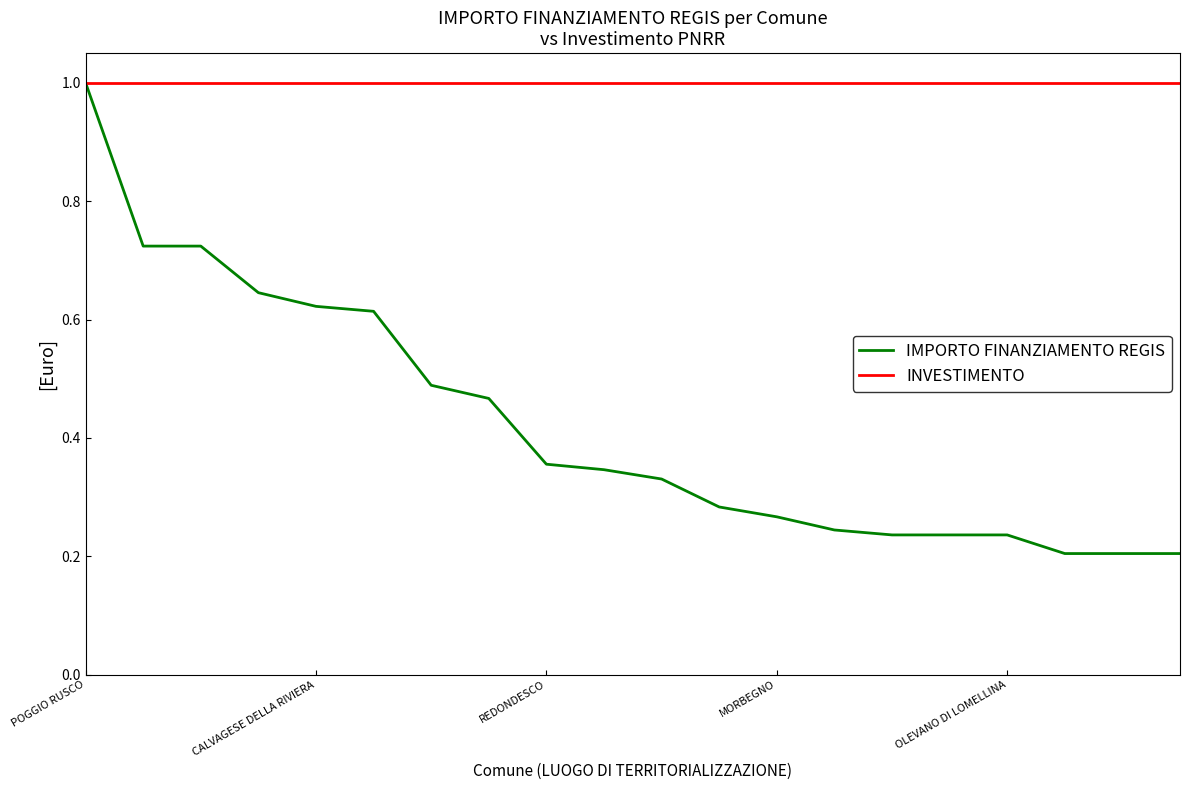

List the series in order of their overall mean, lowest first.

IMPORTO FINANZIAMENTO REGIS, INVESTIMENTO